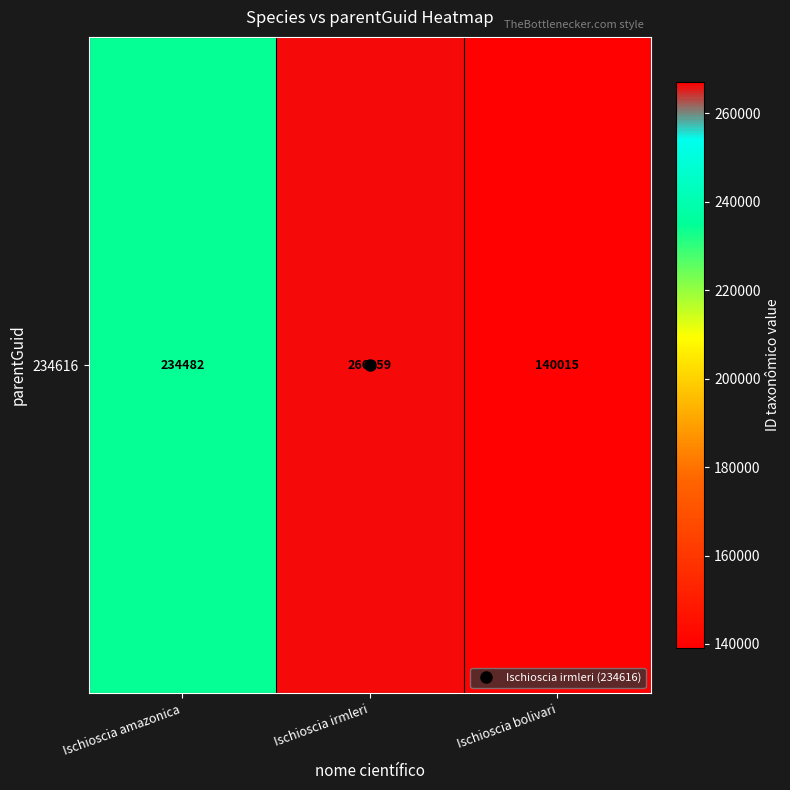

What is the difference between the second highest and minimum values?

94467